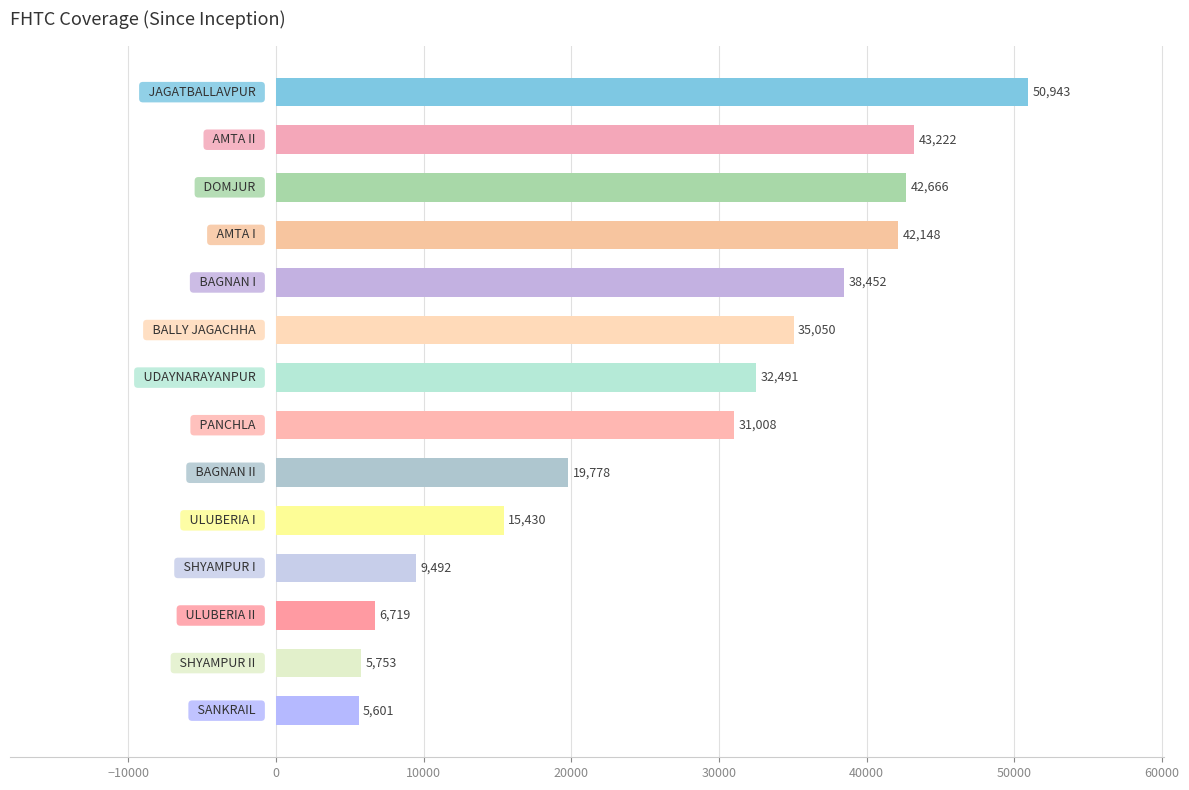

What is the greatest value displayed?

50943